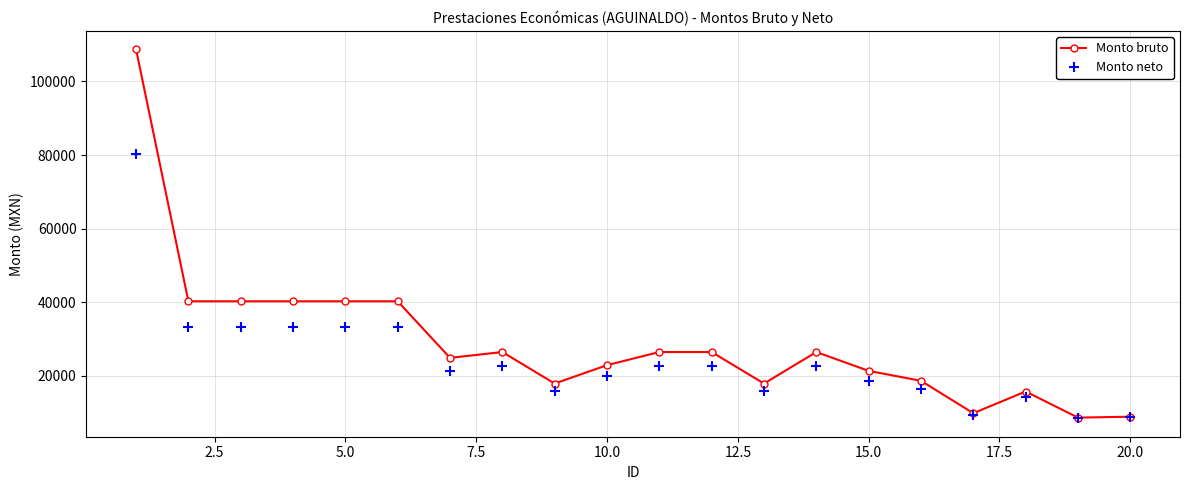

Which series has the largest total across all categories?

Monto bruto